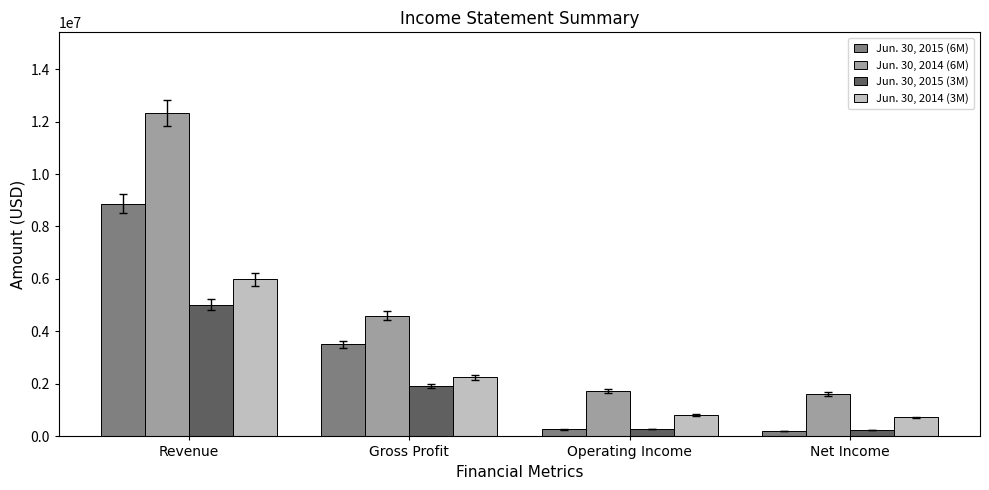

Rank the series by their maximum value, from highest to lowest.

Jun. 30, 2014 (6M), Jun. 30, 2015 (6M), Jun. 30, 2014 (3M), Jun. 30, 2015 (3M)